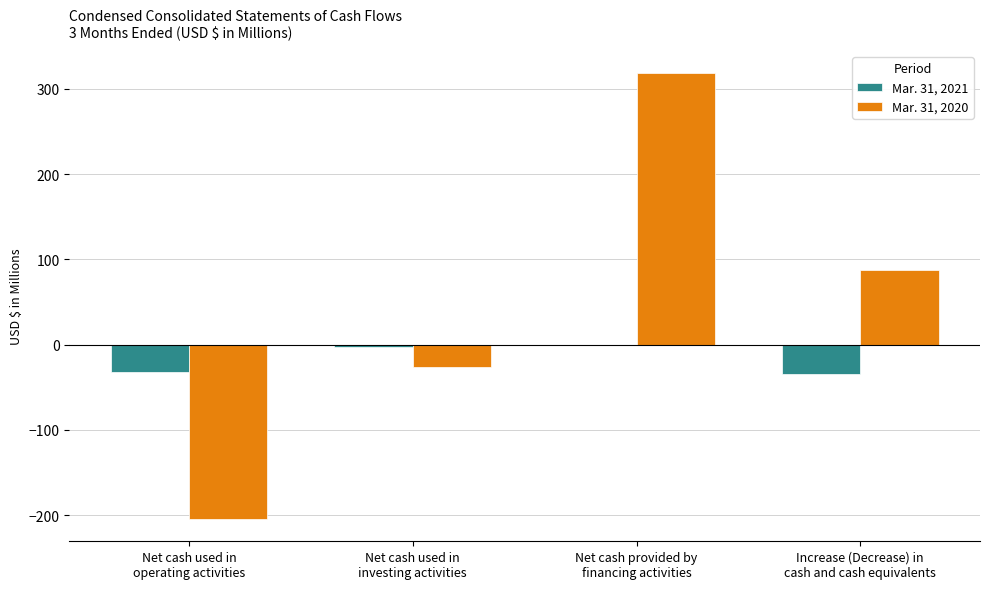

Between Net cash used in
investing activities and Increase (Decrease) in
cash and cash equivalents, which series saw the biggest shift?

Mar. 31, 2020